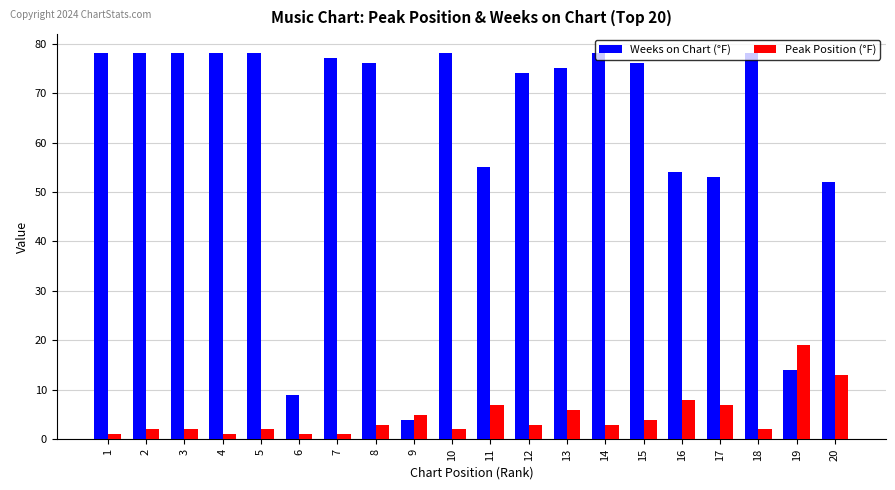

At which label is Weeks on Chart (°F) closest to 41?

20